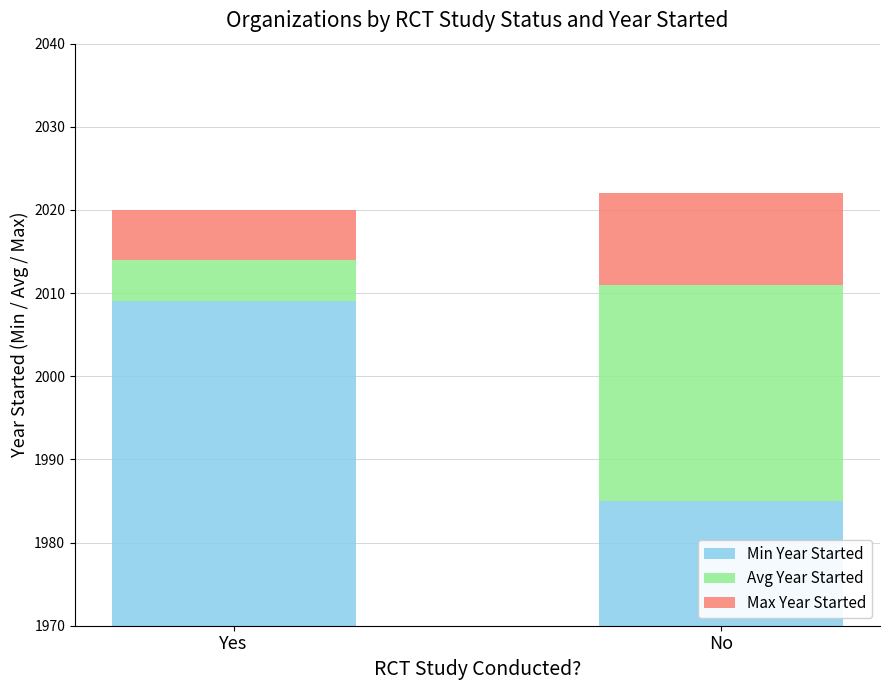

What are all the series names shown in the legend?

Min Year Started, Avg Year Started, Max Year Started